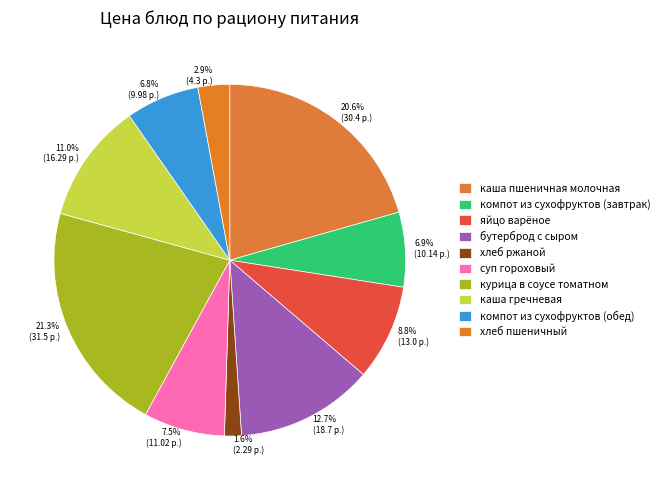

Is it true that каша гречневая is 11% of the pie?

True